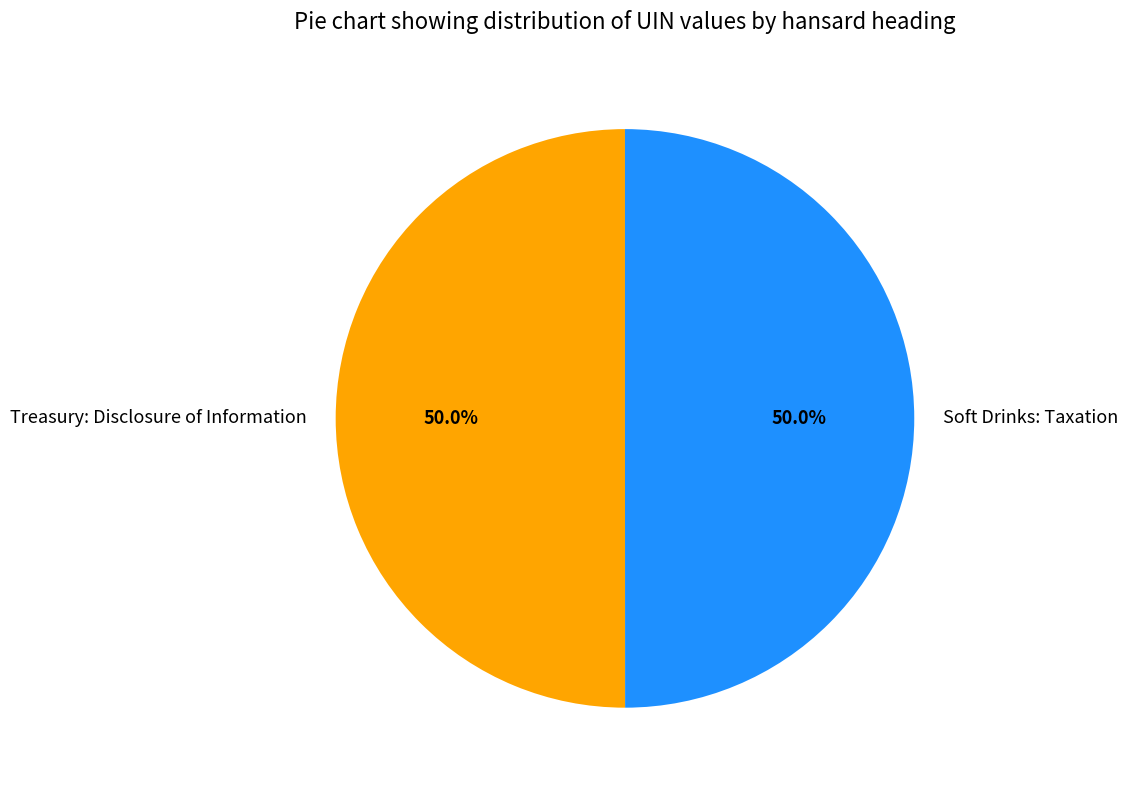

Combined, do Soft Drinks: Taxation and Treasury: Disclosure of Information account for over 50%?

Yes